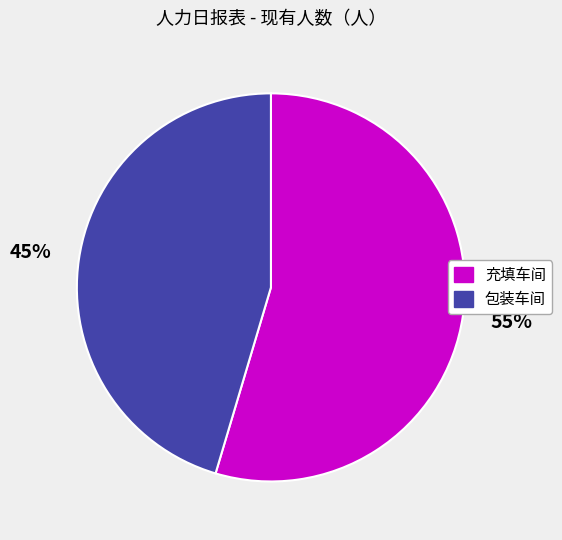

Combined, do 充填车间 and 包装车间 account for over 50%?

Yes